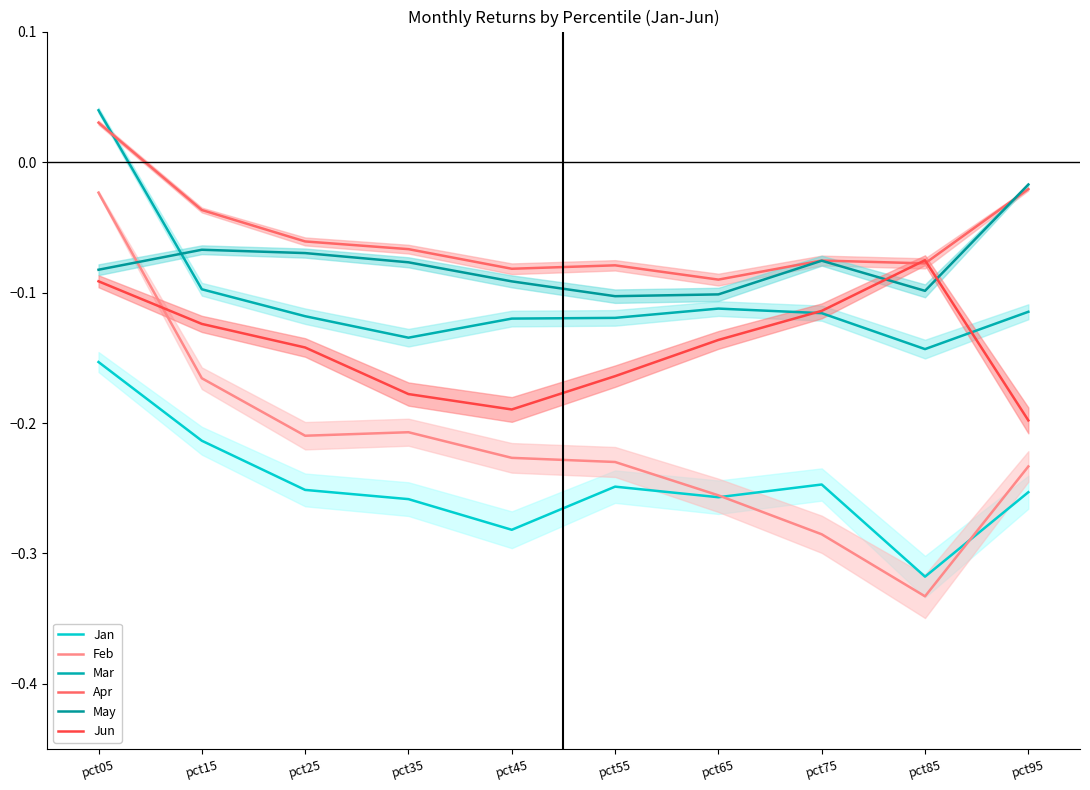

True or false: Apr has a value of -0.1 at pct55.

False